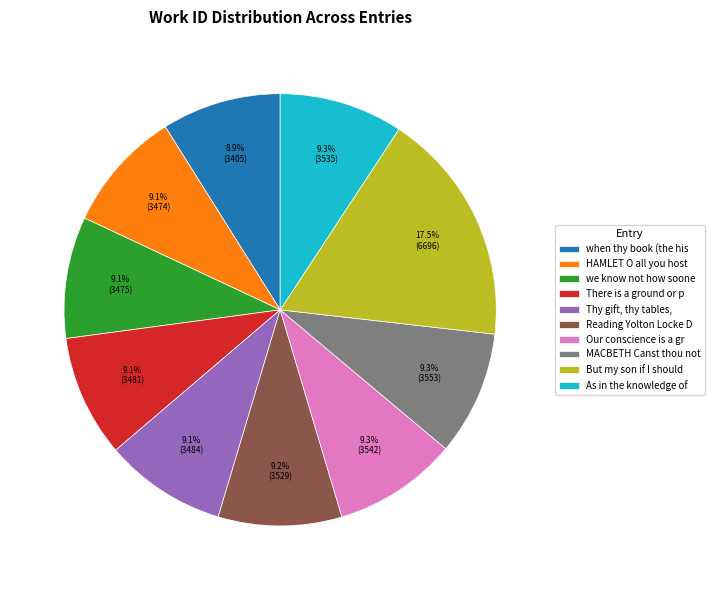

Combined, do There is a ground or p and Thy gift, thy tables, account for over 50%?

No